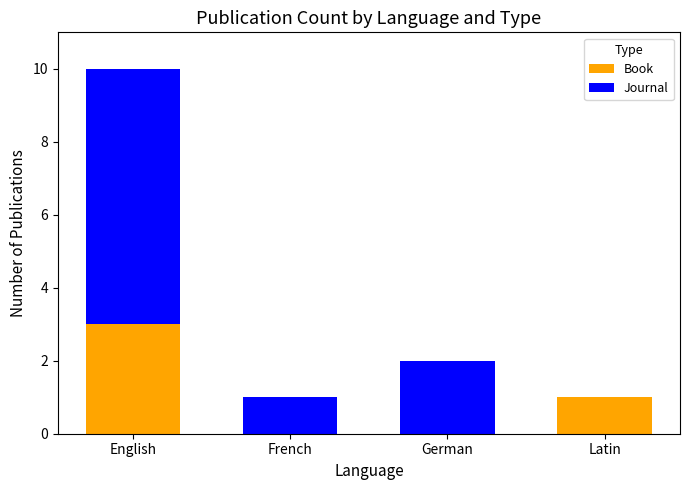

The Book series shows 5 at English. True or false?

False